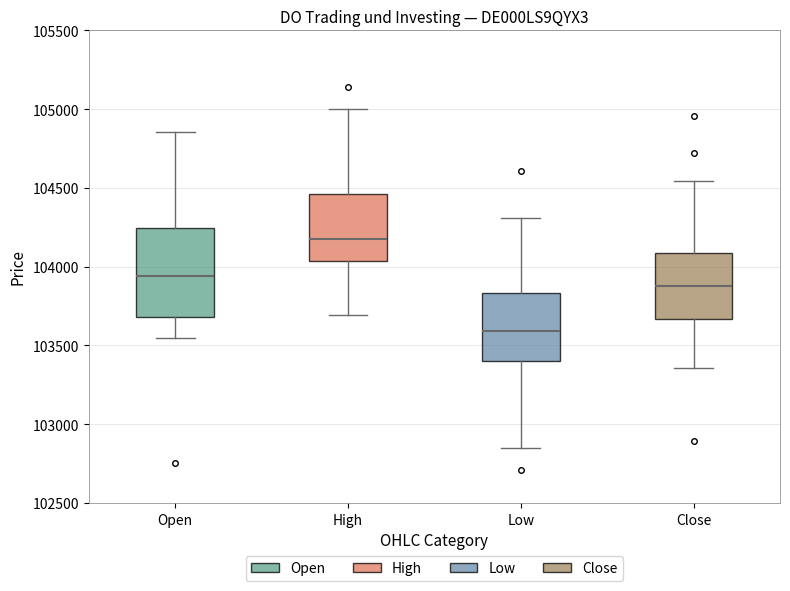

Which box's median line is the highest?

High